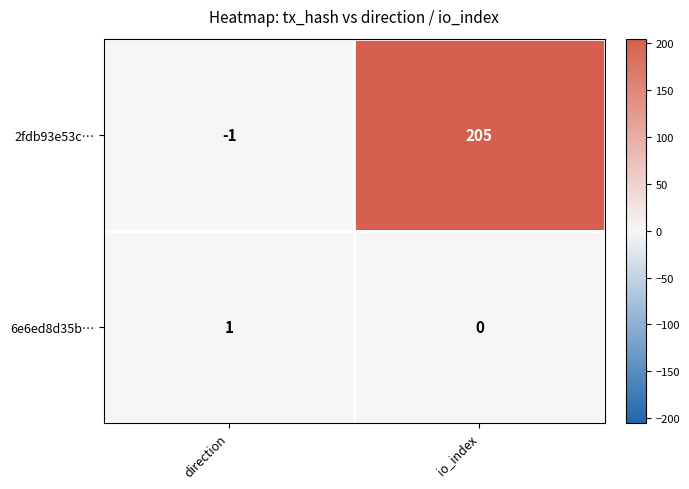

What is the greatest value displayed?

205